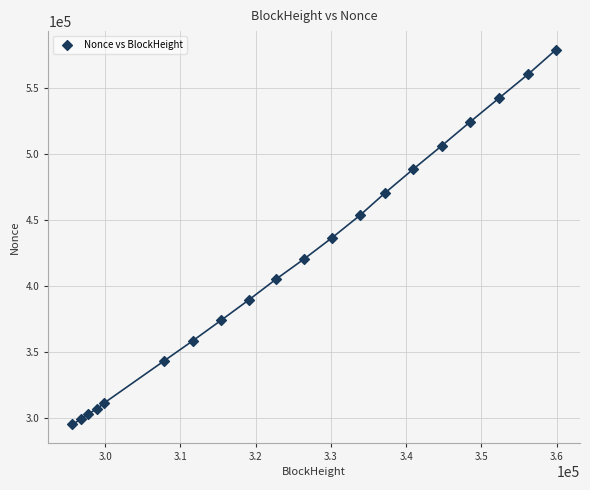

What is the range of Y values (max minus min)?

283909